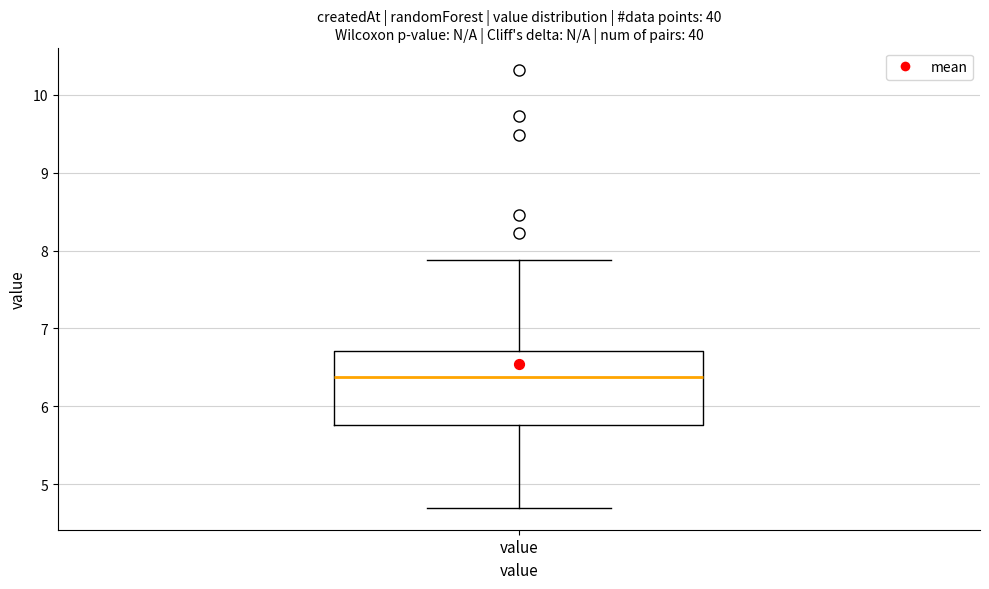

Read this box plot against the y-axis: the position of the median line, the range covered by the box, and the ends of both whiskers. The values are not printed on the chart, so give them approximately, as read against the axis.

median 6.4, box 5.8 to 6.7, whiskers 4.7 to 7.9